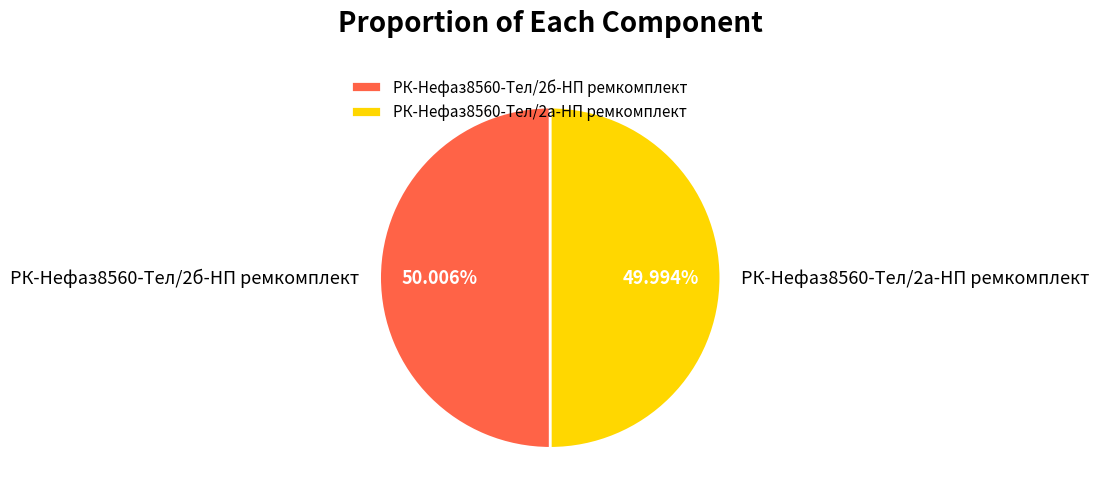

How many slices are in this pie chart?

2